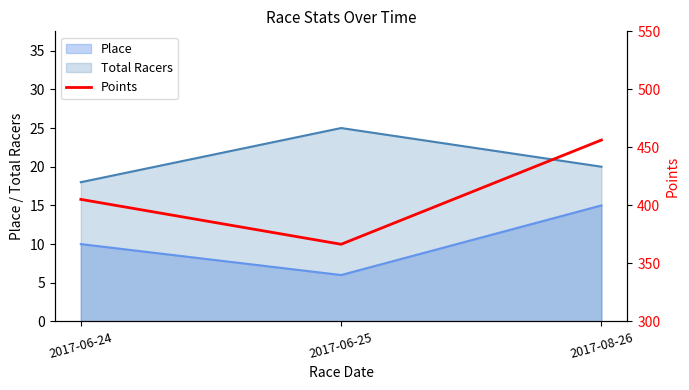

How many lines are shown in the chart?

1